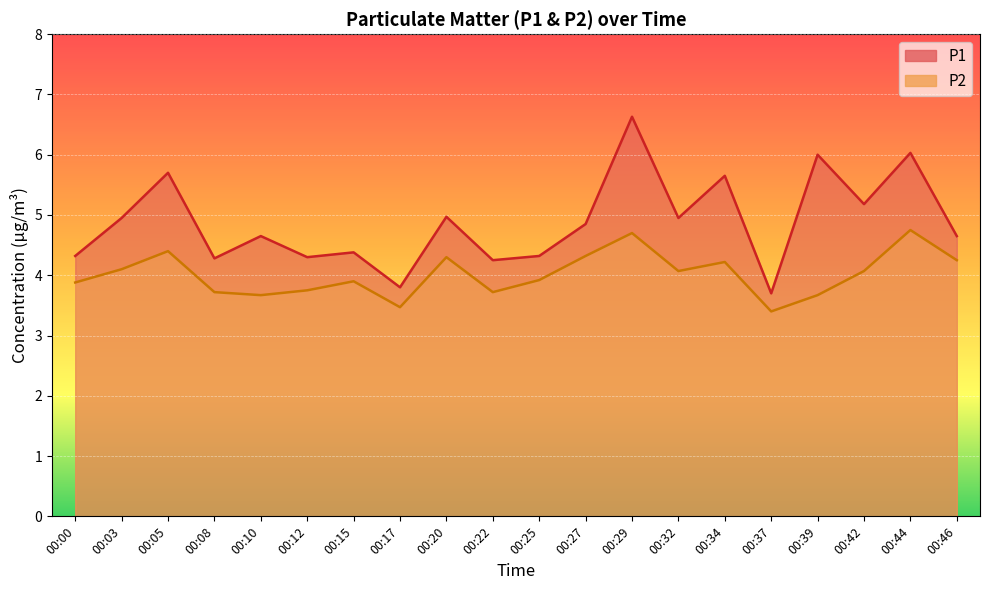

Which label corresponds to the largest value in the chart?

00:29